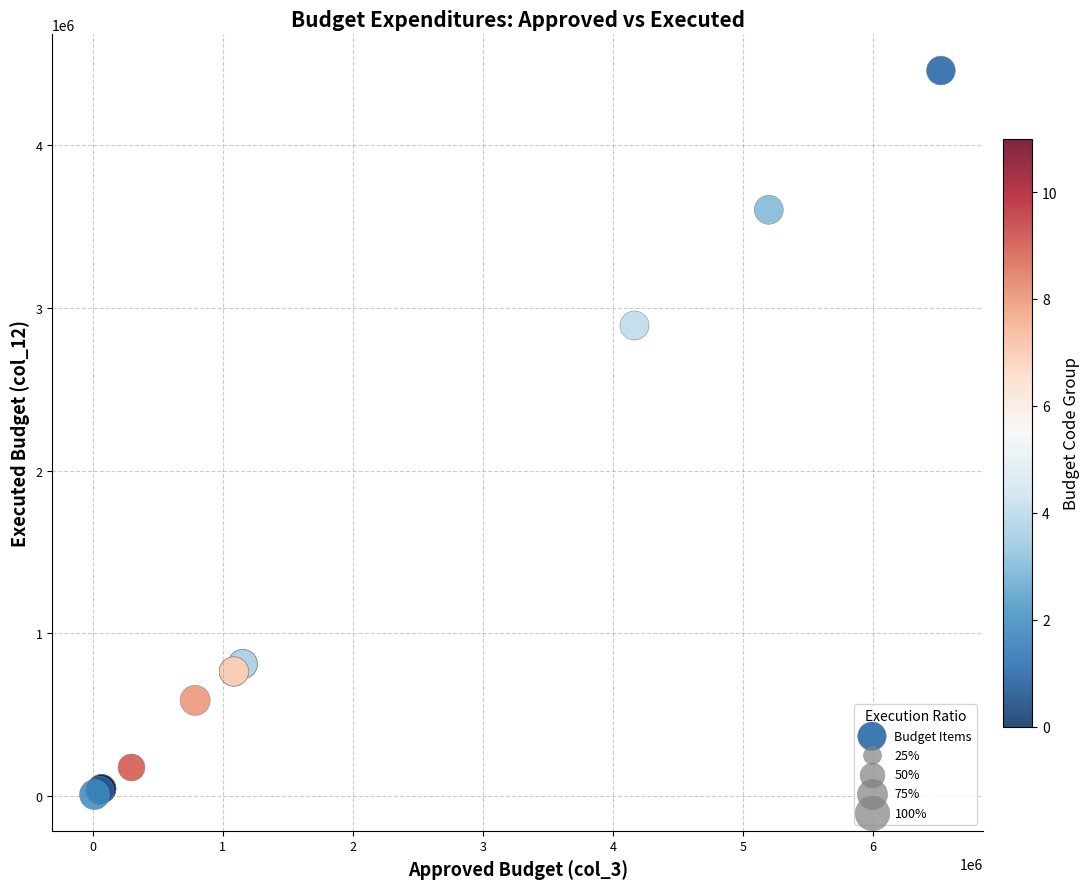

What Y value in the scatter plot is closest to 2233308?

2890606.0